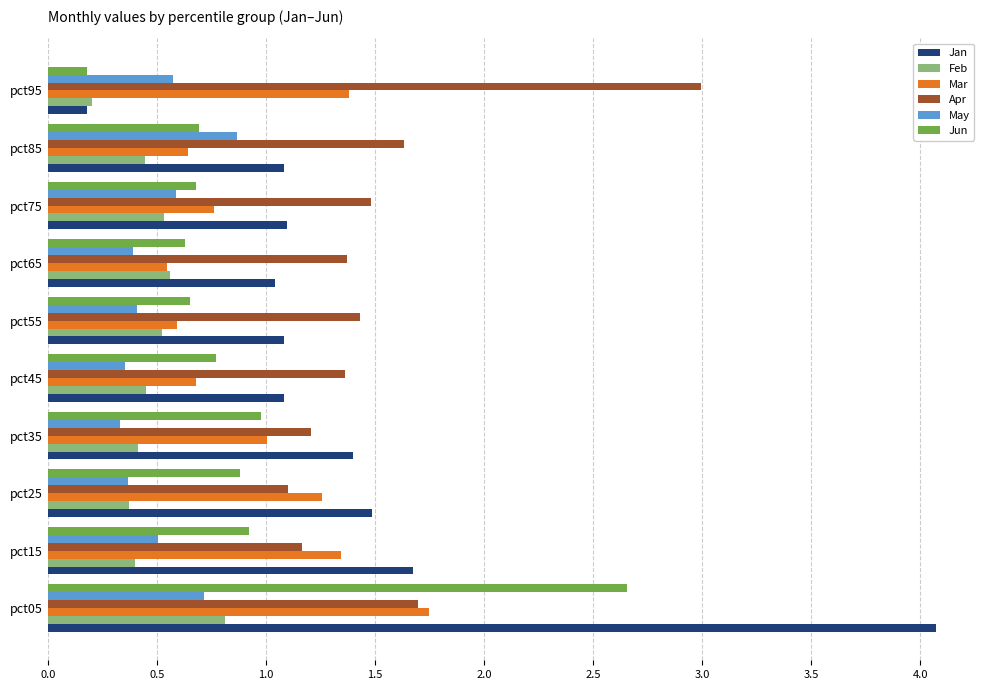

What are all the series names shown in the legend?

Jan, Feb, Mar, Apr, May, Jun